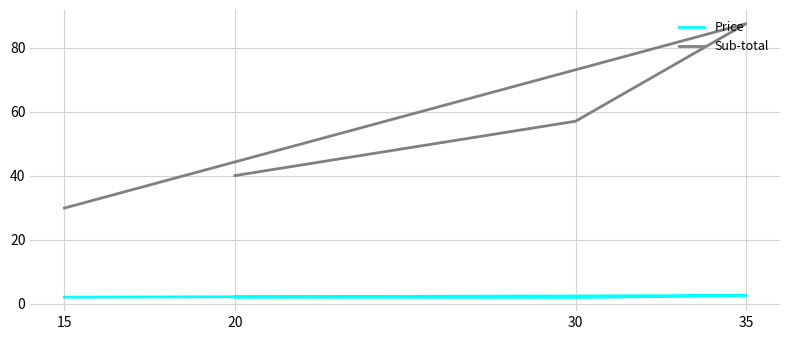

Where does the Price series first go above 2?

35